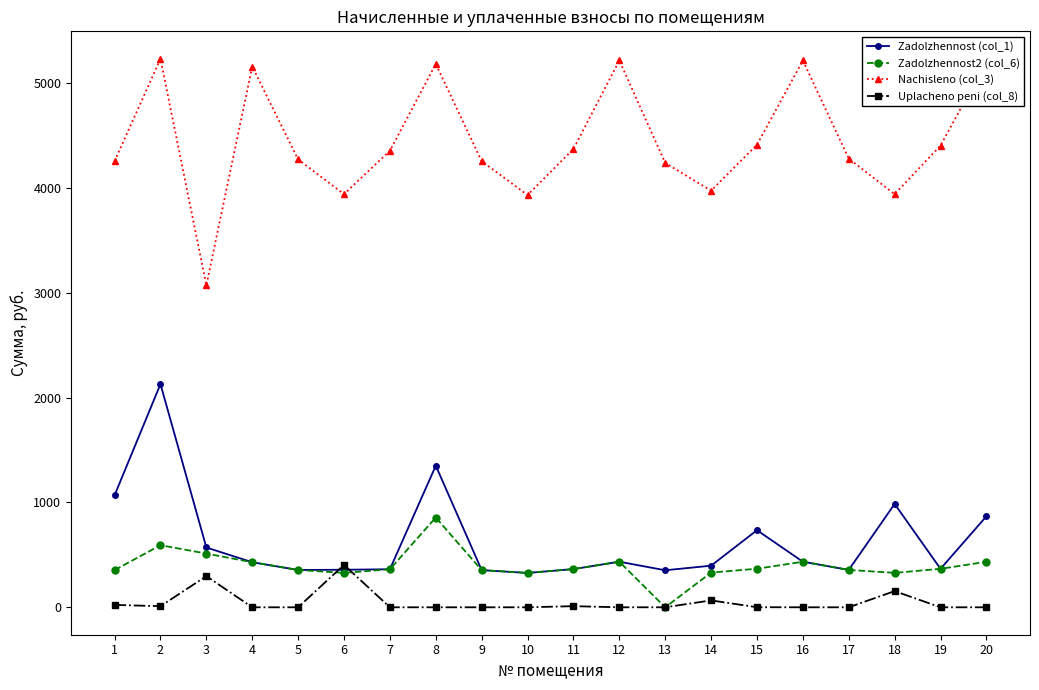

List the series in order of their peak value, highest first.

Nachisleno (col_3), Zadolzhennost (col_1), Zadolzhennost2 (col_6), Uplacheno peni (col_8)